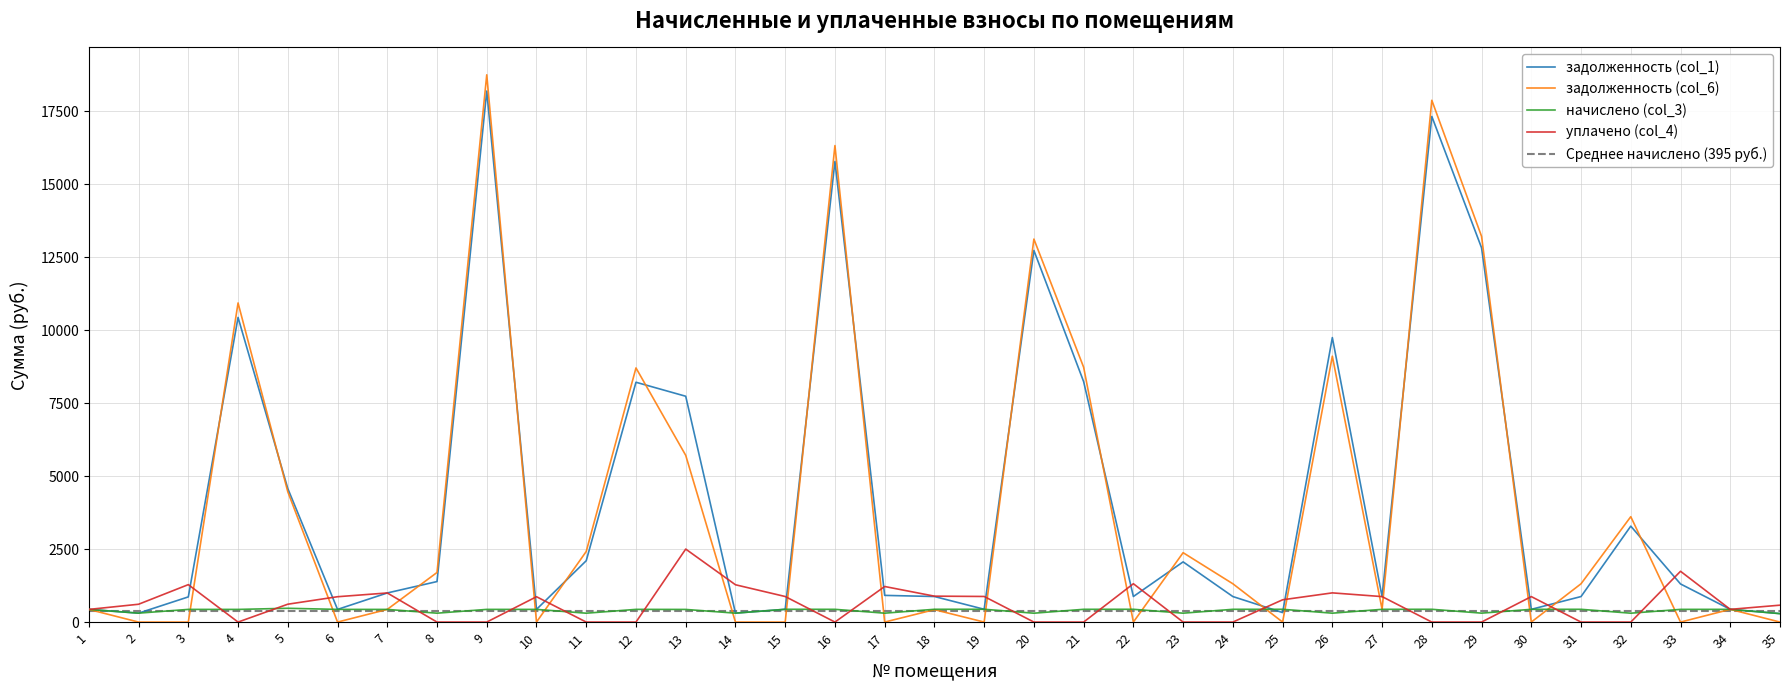

Reading left to right, extract all data points from this chart.

задолженность (col_1): 433.4	305.3	862.3	10433.7	4573.8	434.2	997.3	1387.7	18187.3	434.2	2101.2	8213.7	7734.2	307.2	437.8	15777.1	914.1	875.5	438.5	12728.1	8234.8	875.5	2061.5	874.1	325.5	9743.7	872.6	17316.8	12818.5	436.3	874.1	3285.7	1305.3	435.6	289.6
задолженность (col_6): 433.4	0.0	0.0	10929.5	4463.1	0.0	434.4	1698.7	18743.3	0.0	2417.8	8704.2	5710.6	0.0	0.0	16319.4	0.0	425.5	0.0	13117.2	8727.8	0.0	2376.4	1311.9	0.0	9106.2	436.9	17870.7	13210.5	0.0	1311.9	3610.0	0.0	435.6	0.0
начислено (col_3): 433.4	305.3	434.2	433.4	472.3	434.2	433.4	304.6	434.2	434.2	303.8	434.9	432.7	305.3	437.8	436.3	304.6	437.8	438.5	303.8	437.0	437.8	304.6	437.0	437.8	304.6	436.3	437.8	306.0	436.3	437.0	303.8	434.9	435.6	289.4
уплачено (col_4): 433.4	610.6	1282.3	0.0	612.0	868.3	997.1	0.0	0.0	868.3	0.0	0.0	2500.0	1278.1	875.5	0.0	1218.2	887.8	877.0	0.0	0.0	1313.3	0.0	0.0	763.3	1000.0	872.6	0.0	0.0	872.6	0.0	0.0	1739.5	435.6	578.9